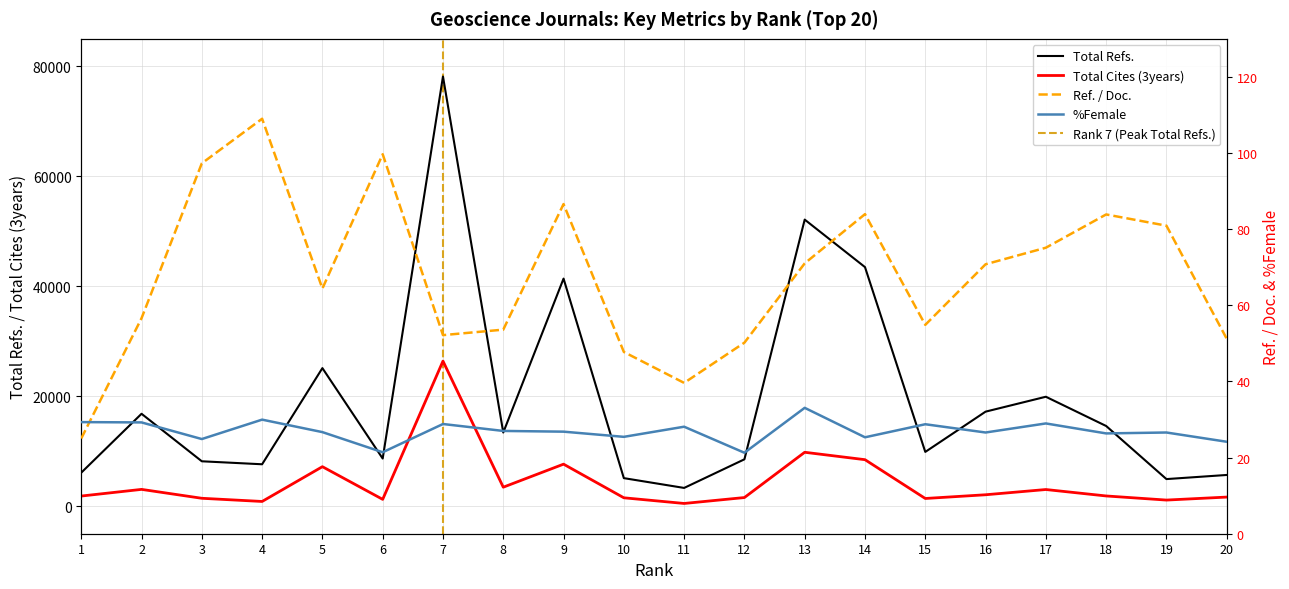

True or false: Ref. / Doc. and Total Refs. cross at least once.

False